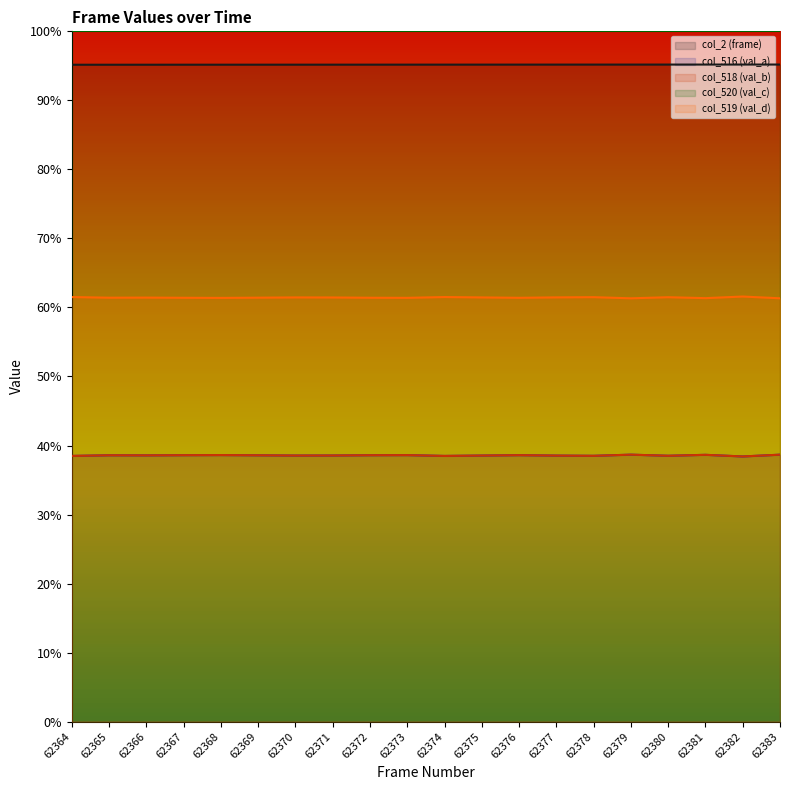

Between 62375 and 62371, which is larger?

62375